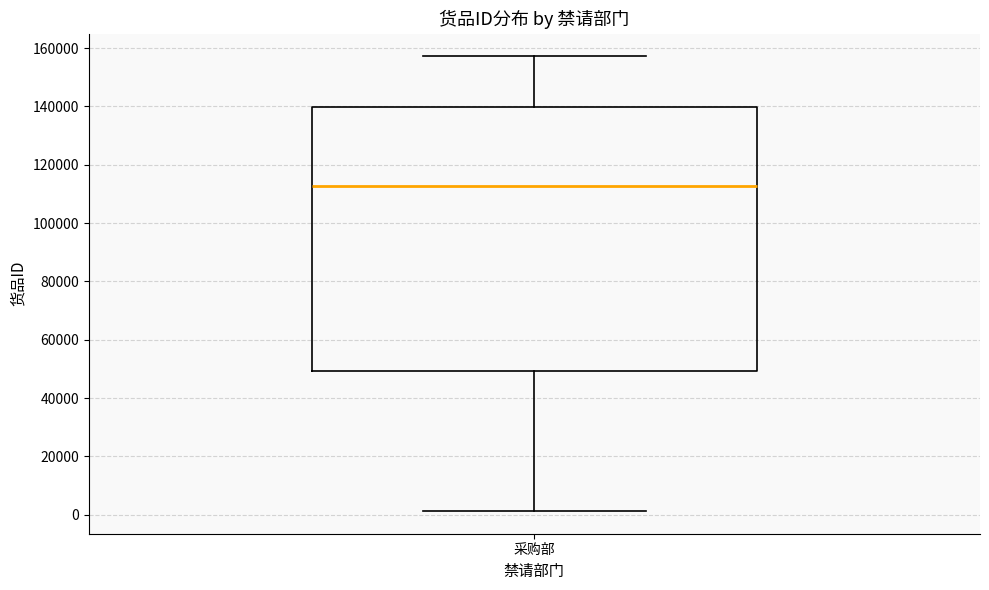

Read this box plot against the y-axis: the position of the median line, the range covered by the box, and the ends of both whiskers. The values are not printed on the chart, so give them approximately, as read against the axis.

median 112000, box 50000 to 140000, whiskers 2000 to 158000